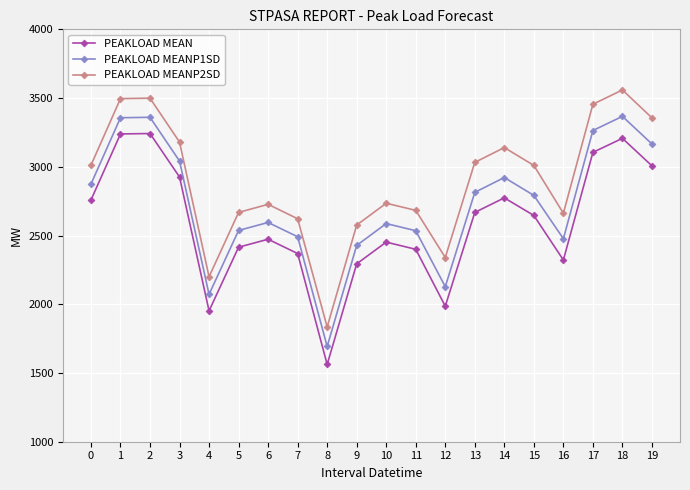

What is the difference between the second highest and minimum values in the PEAKLOAD MEANP1SD series?

1667